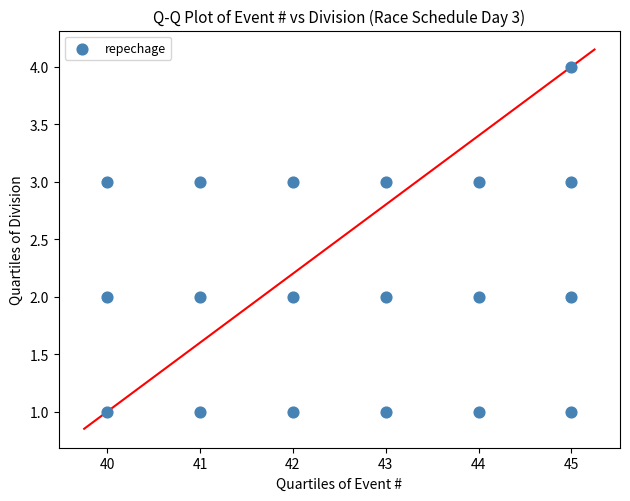

What is the range of Y values (max minus min)?

3